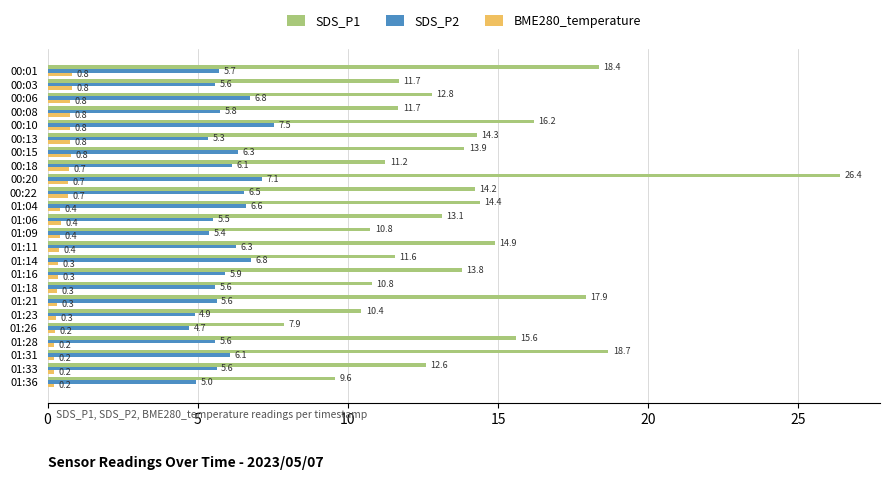

The SDS_P2 series shows 2.9 at 01:09. True or false?

False